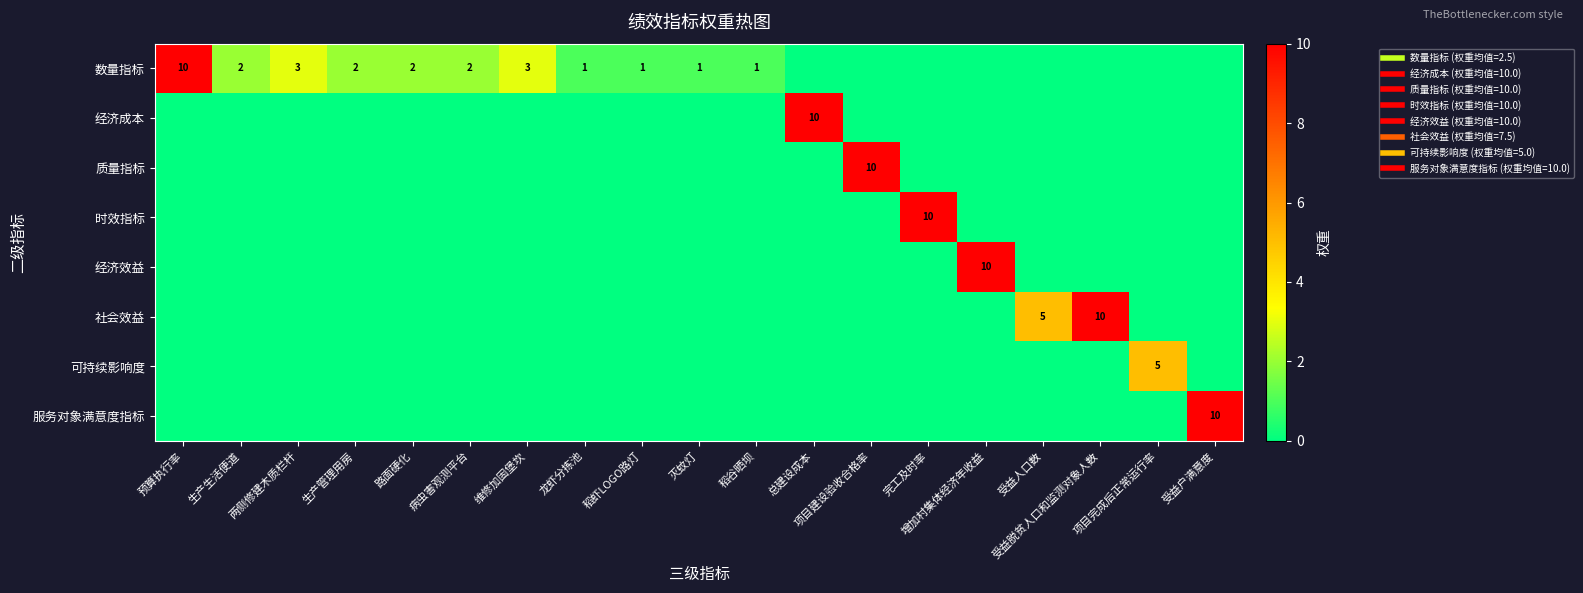

Between 生产生活便道 and 总建设成本, which is larger?

生产生活便道